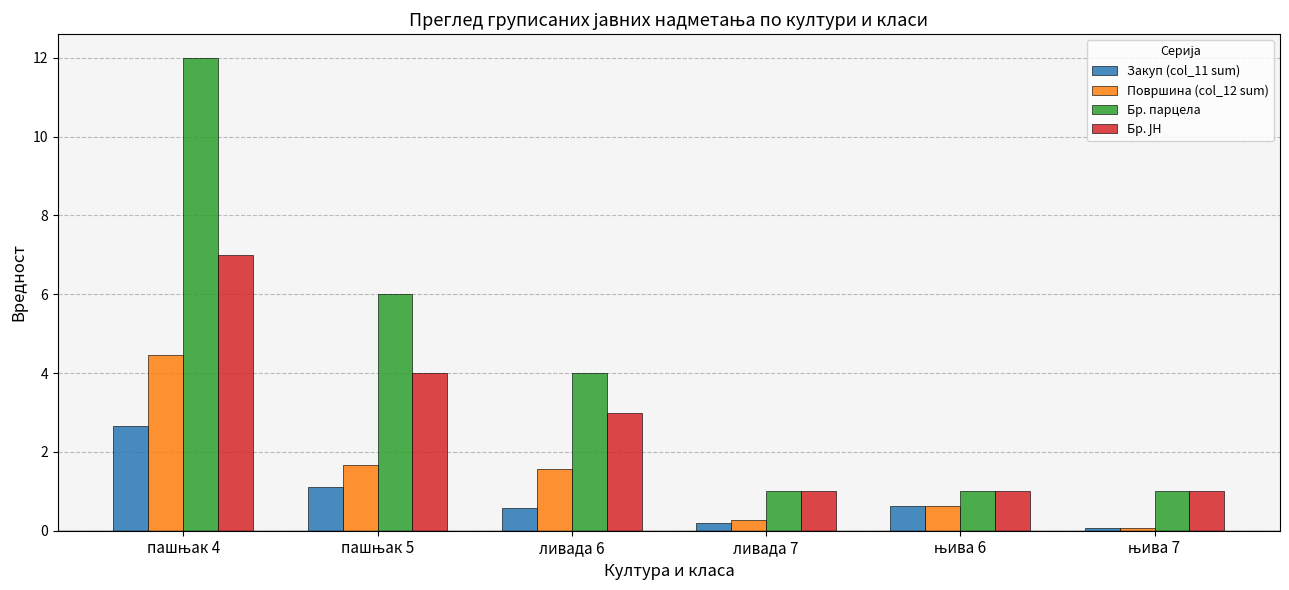

Which series has the largest range (max minus min)?

Бр. парцела